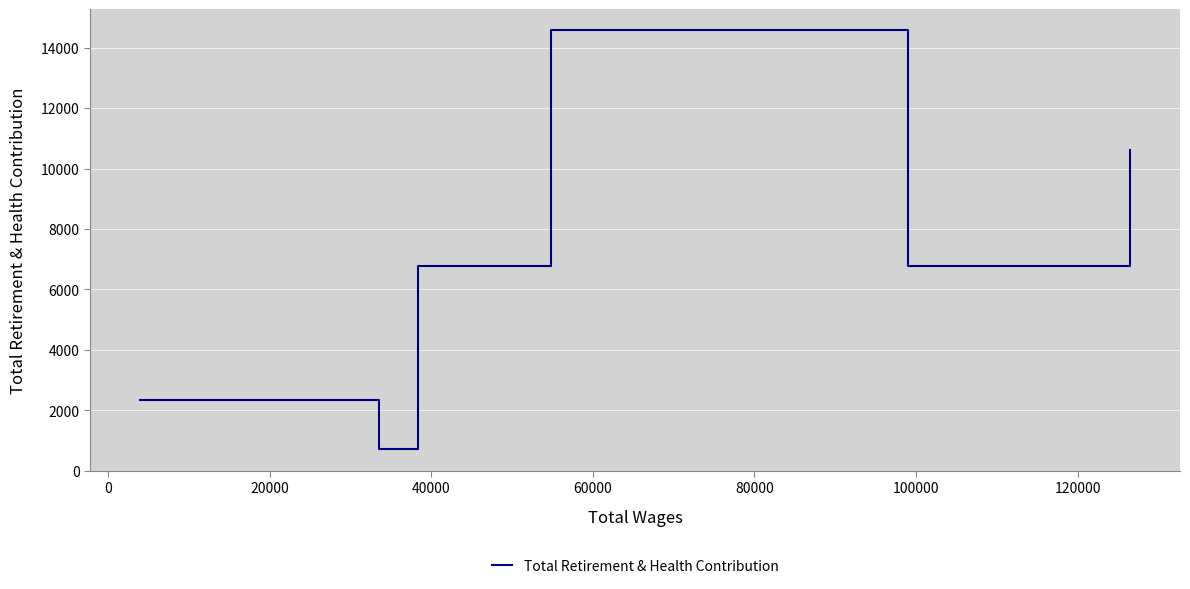

Approximately how many times larger is the value at 0 compared to 100000?

0.1